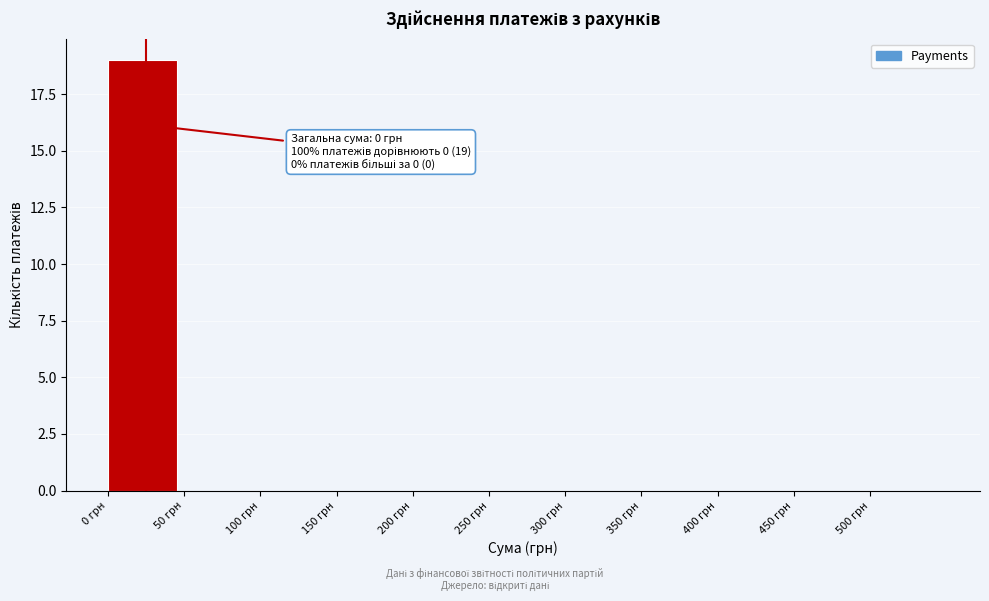

Which range on the x-axis has the tallest bar?

0 to 50